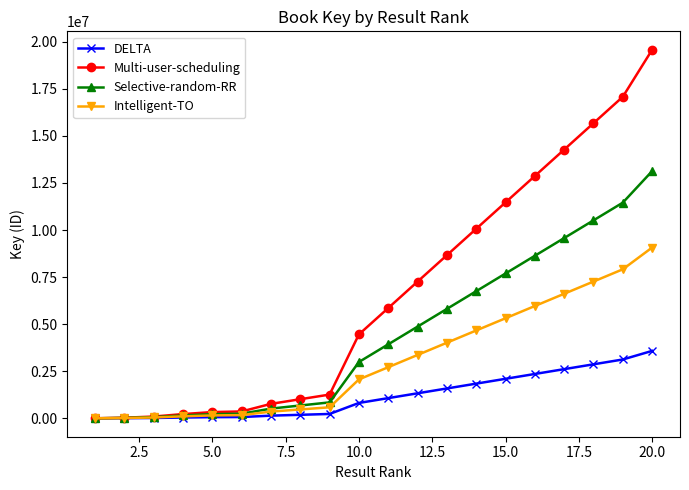

Rank the series by their average value, from lowest to highest.

DELTA, Intelligent-TO, Selective-random-RR, Multi-user-scheduling